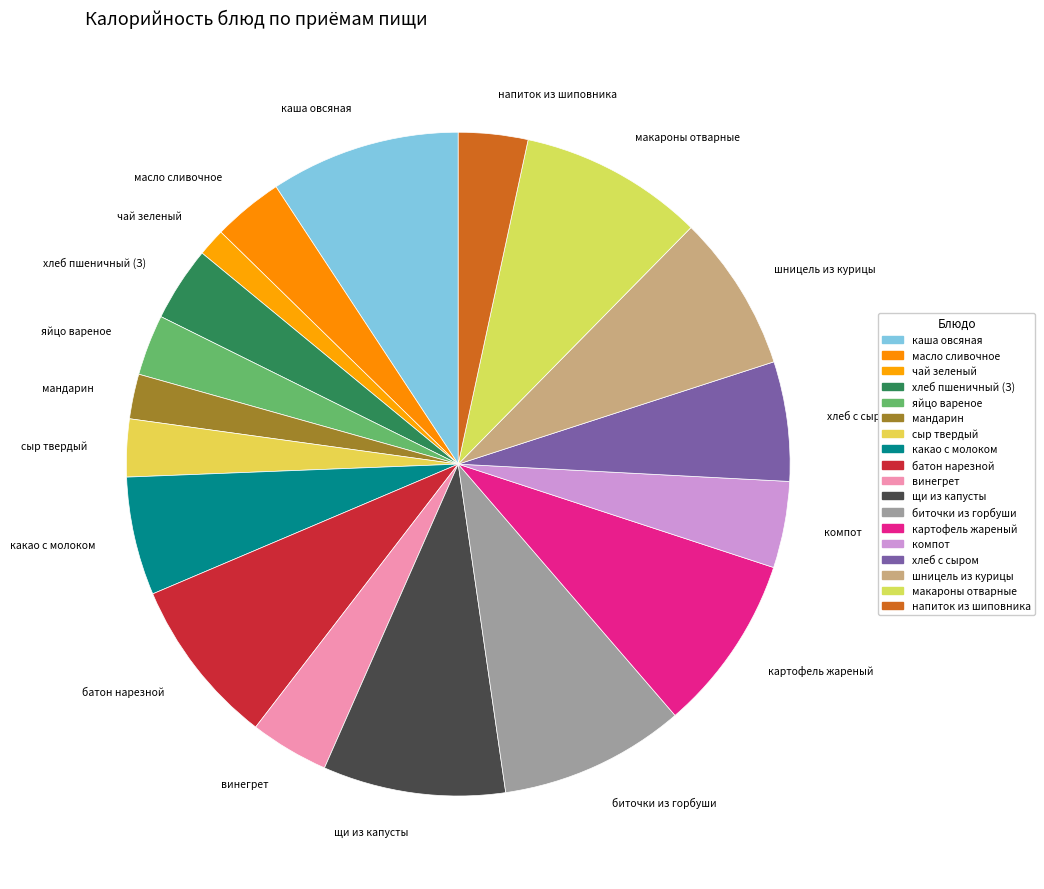

How many slices are in this pie chart?

18